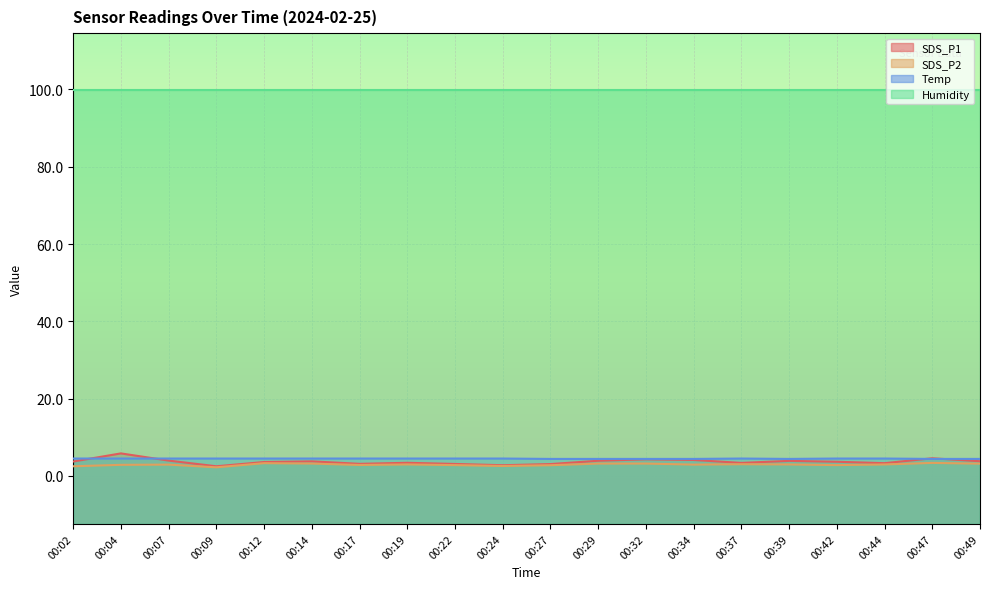

In SDS_P1, how many points are higher than both neighbors (excluding endpoints)?

6